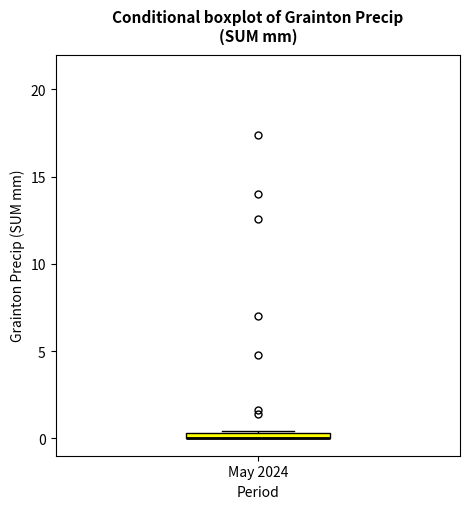

Where is the upper edge of the box for May 2024 on the y-axis? The values are not printed on the chart, so give them approximately, as read against the axis.

0.5